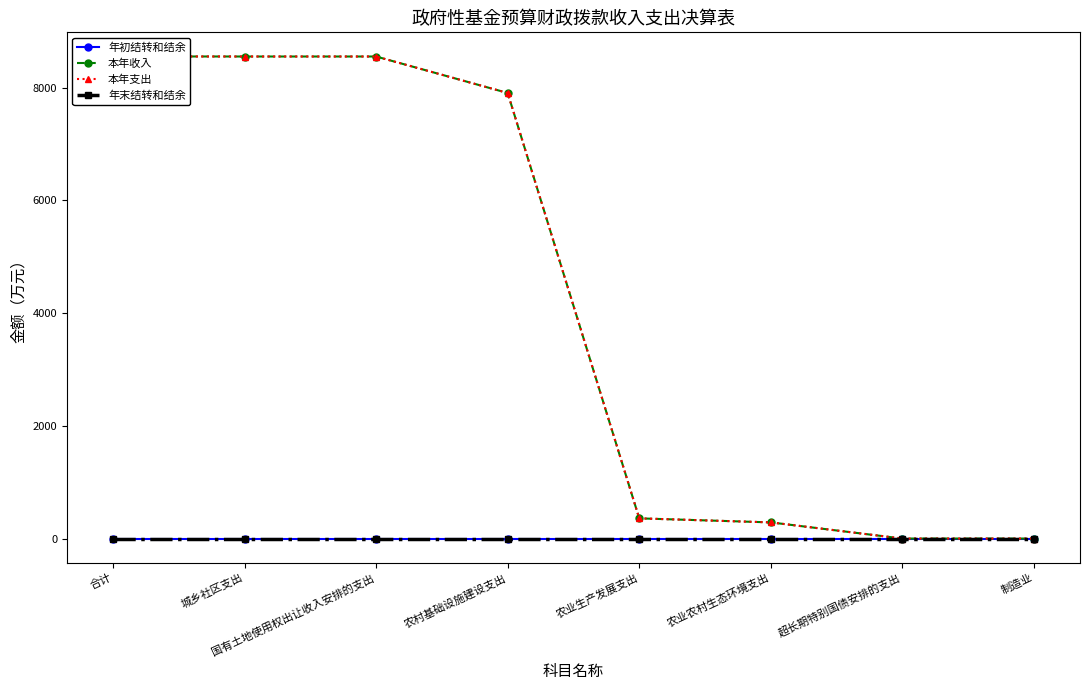

What is the maximum value shown in the chart?

8556.1